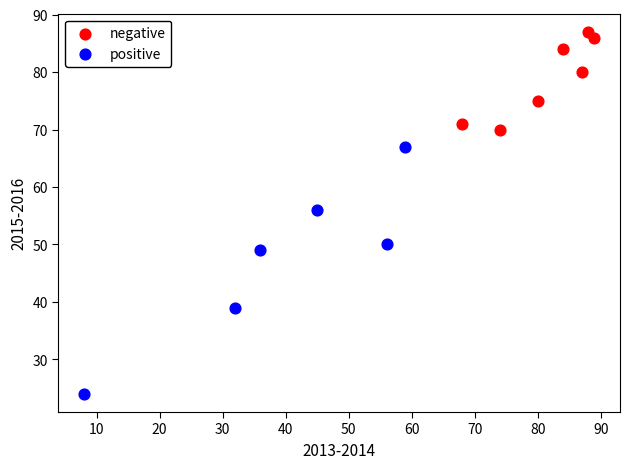

Which series contains the highest Y value?

negative